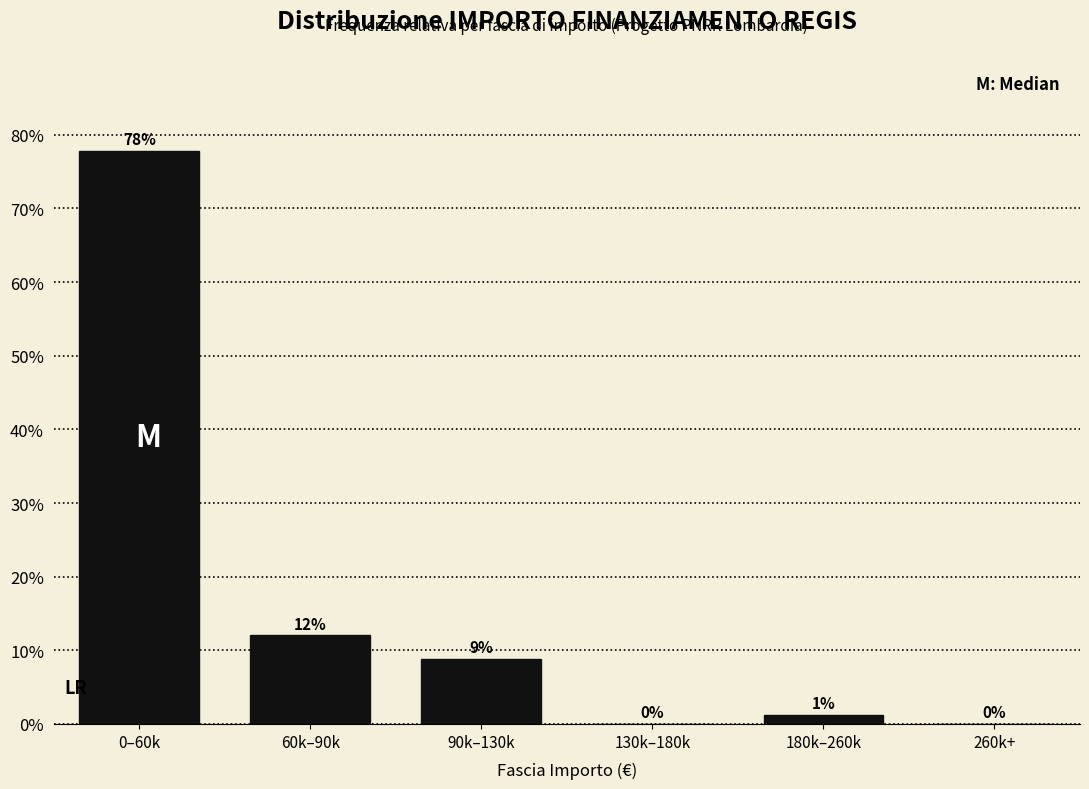

Is it true that the value at 90k–130k is 8.9?

True